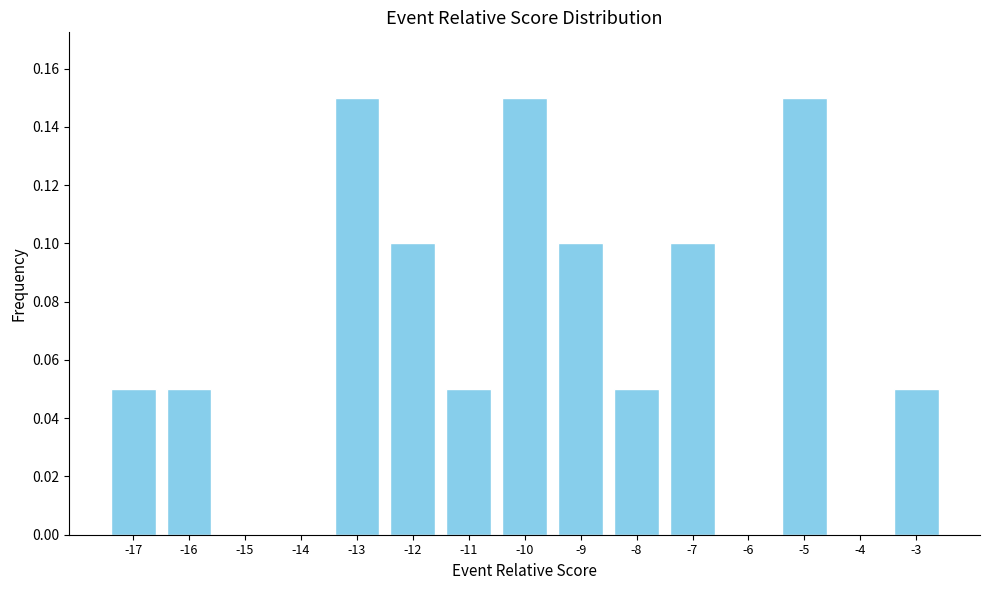

Reading left to right, transcribe this chart: for each bar, give the range it covers on the x-axis and its height. The values are not printed on the chart, so give them approximately, as read against the axis.

-17.5 to -16.5: 0.05
-16.5 to -15.5: 0.05
-15.5 to -14.5: 0
-14.5 to -13.5: 0
-13.5 to -12.5: 0.15
-12.5 to -11.5: 0.10
-11.5 to -10.5: 0.05
-10.5 to -9.5: 0.15
-9.5 to -8.5: 0.10
-8.5 to -7.5: 0.05
-7.5 to -6.5: 0.10
-6.5 to -5.5: 0
-5.5 to -4.5: 0.15
-4.5 to -3.5: 0
-3.5 to -2.5: 0.05